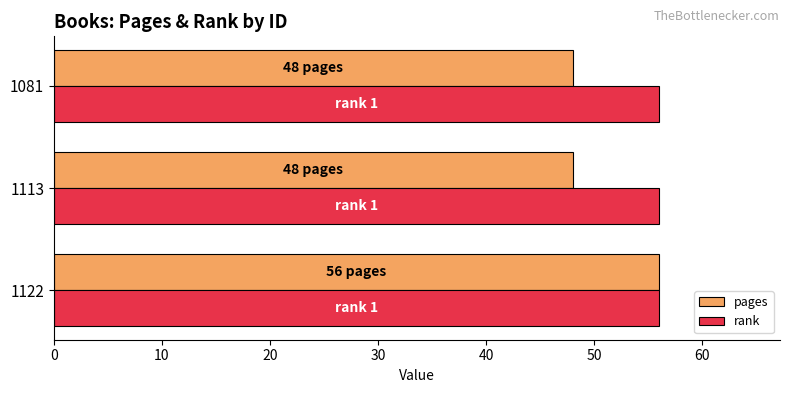

Which series has the widest spread of values?

pages